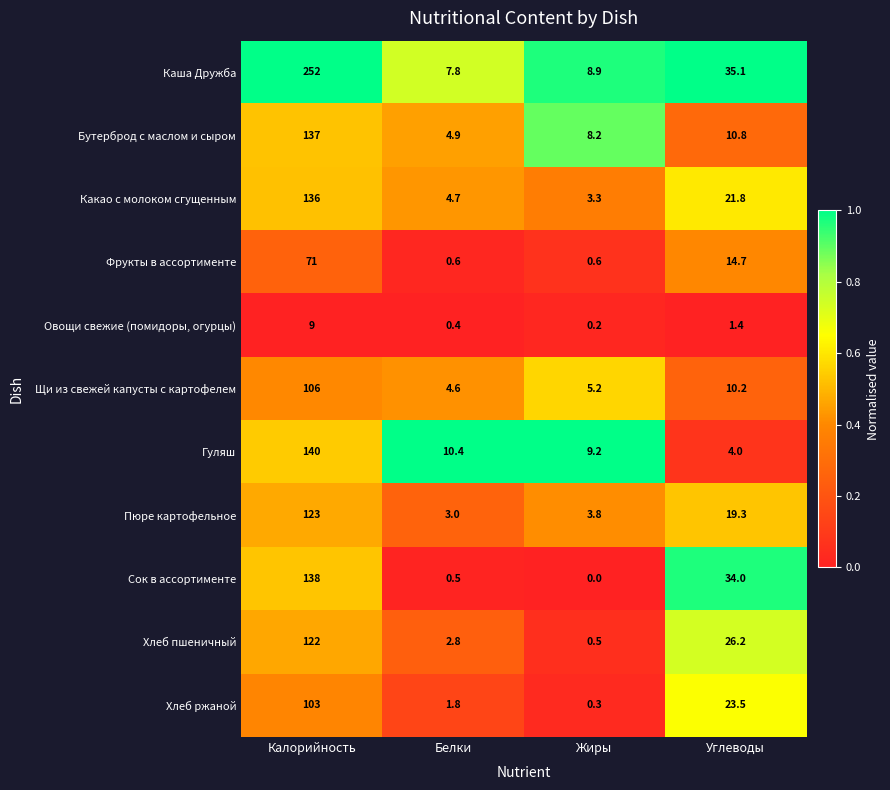

Between Калорийность and Белки, which series saw the biggest shift?

Каша Дружба